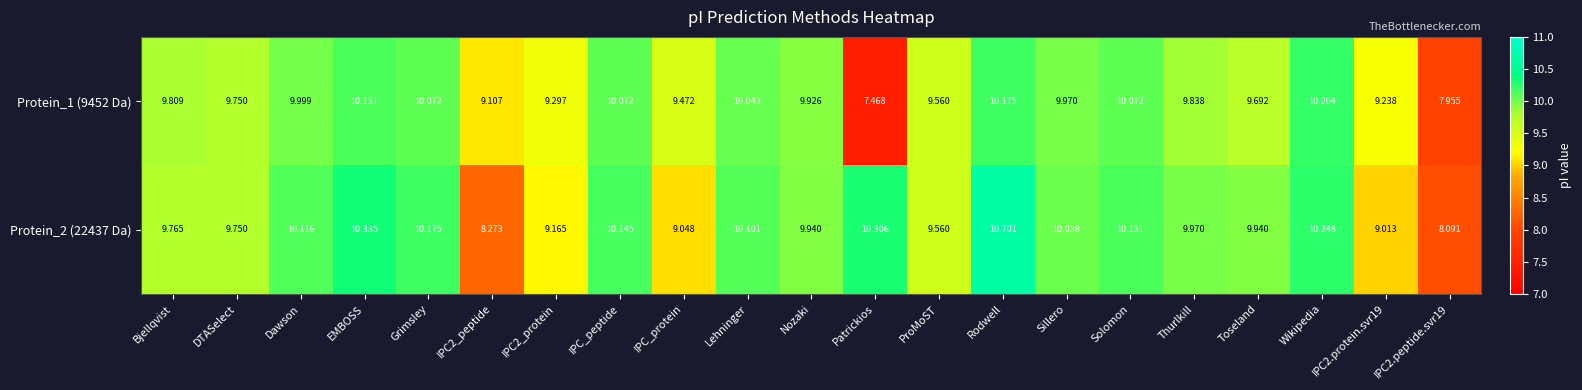

Which series has the widest spread of values?

Protein_1 (9452 Da)